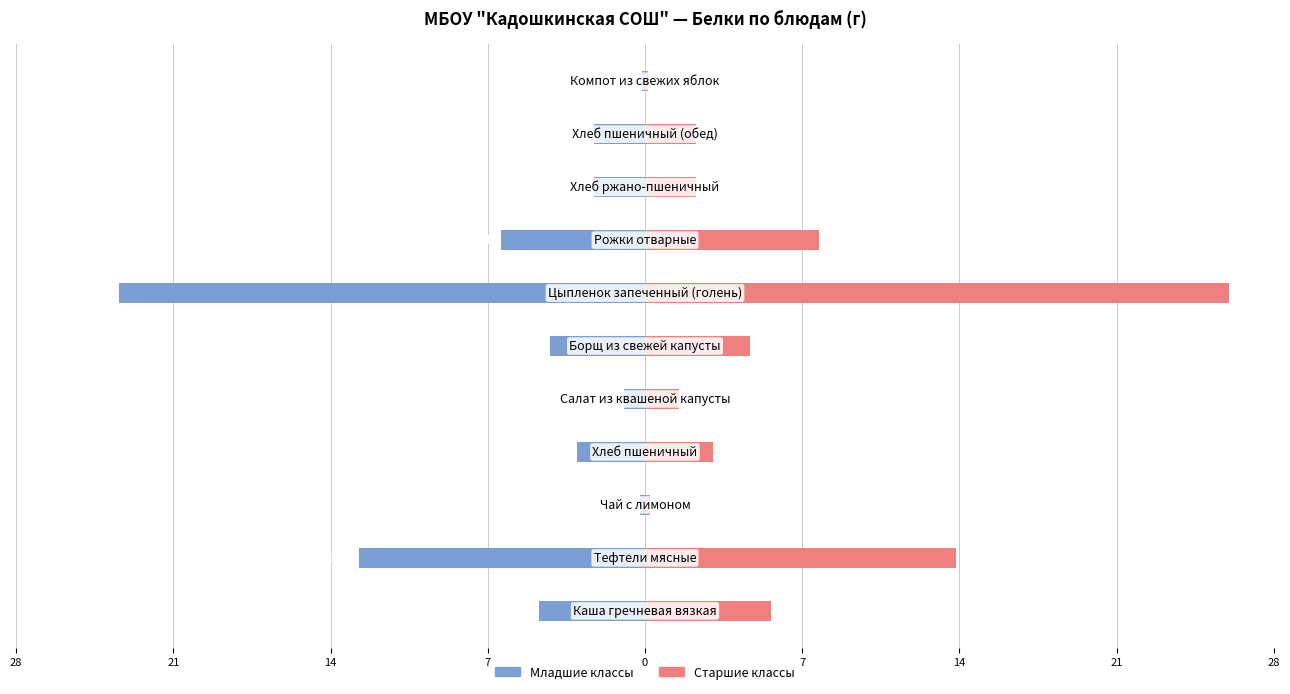

What is the value of the Старшие классы bar at the 4th from the left?

3.0